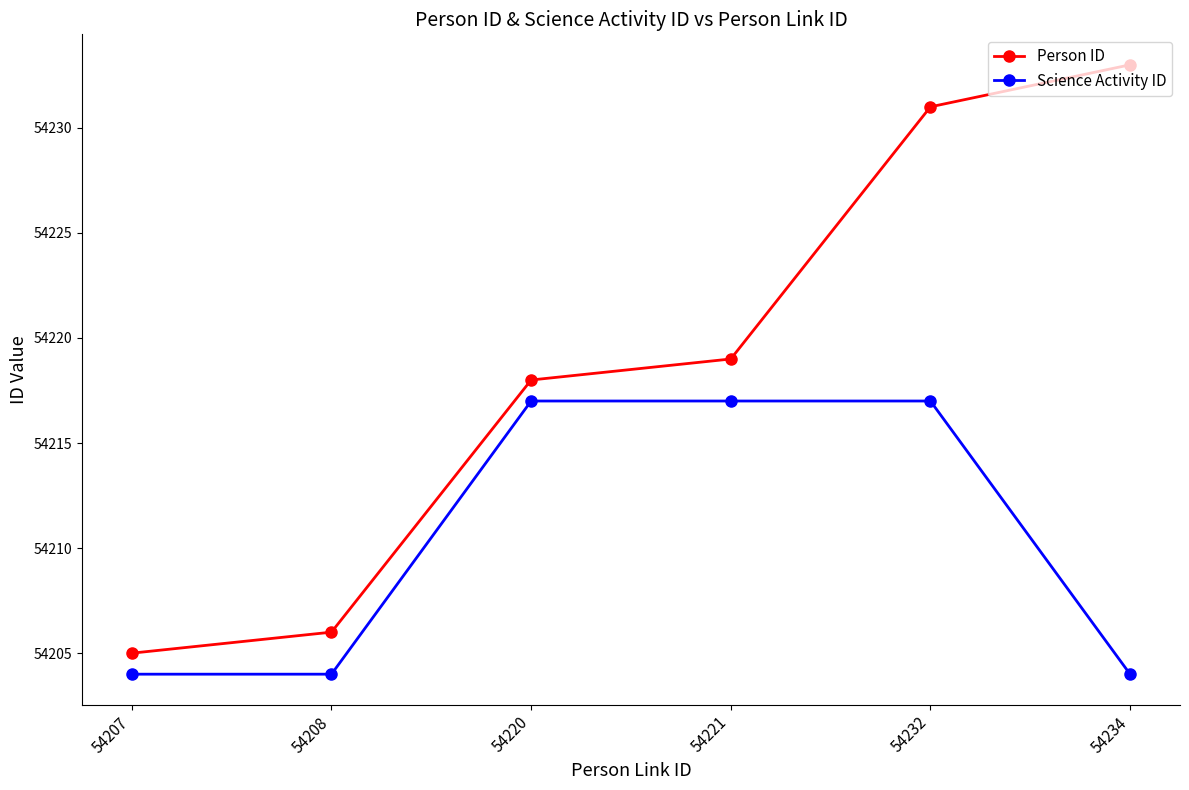

What is the sum of all Science Activity ID values?

325263